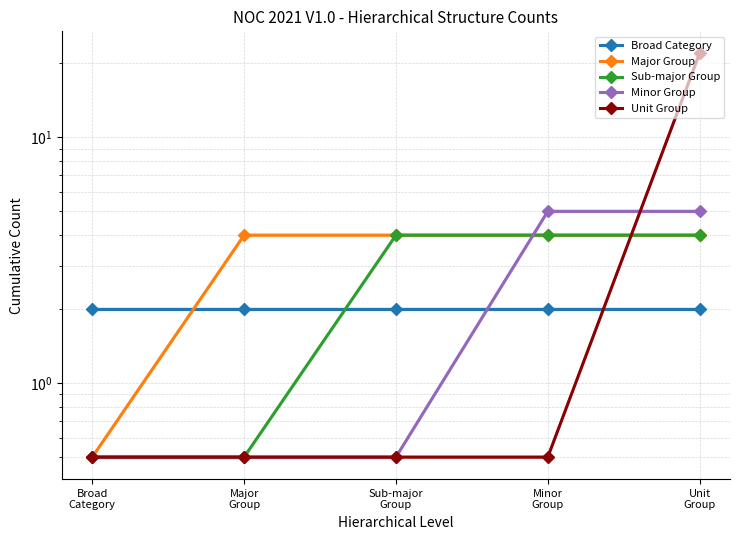

How many lines are shown in the chart?

5